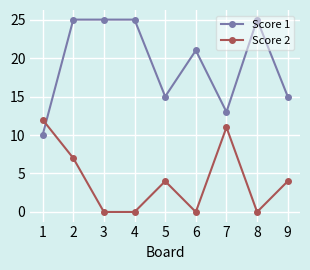

True or false: Score 2 has more than 0 points higher than both neighbors.

True